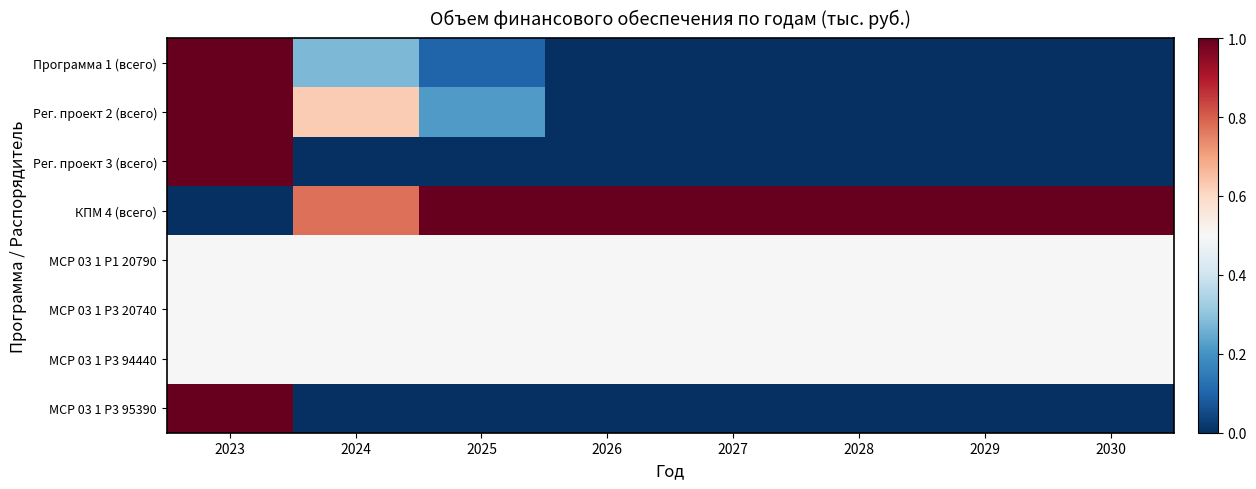

Reading left to right, list all the values displayed in this chart.

Программа 1 (всего): 2023=1.0	2024=0.3	2025=0.1	2026=0.0	2027=0.0	2028=0.0	2029=0.0	2030=0.0
Рег. проект 2 (всего): 2023=1.0	2024=0.6	2025=0.2	2026=0.0	2027=0.0	2028=0.0	2029=0.0	2030=0.0
Рег. проект 3 (всего): 2023=1.0	2024=0.0	2025=0.0	2026=0.0	2027=0.0	2028=0.0	2029=0.0	2030=0.0
КПМ 4 (всего): 2023=0.0	2024=0.8	2025=1.0	2026=1.0	2027=1.0	2028=1.0	2029=1.0	2030=1.0
МСР 03 1 Р1 20790: 2023=0.5	2024=0.5	2025=0.5	2026=0.5	2027=0.5	2028=0.5	2029=0.5	2030=0.5
МСР 03 1 Р3 20740: 2023=0.5	2024=0.5	2025=0.5	2026=0.5	2027=0.5	2028=0.5	2029=0.5	2030=0.5
МСР 03 1 Р3 94440: 2023=0.5	2024=0.5	2025=0.5	2026=0.5	2027=0.5	2028=0.5	2029=0.5	2030=0.5
МСР 03 1 P3 95390: 2023=1.0	2024=0.0	2025=0.0	2026=0.0	2027=0.0	2028=0.0	2029=0.0	2030=0.0